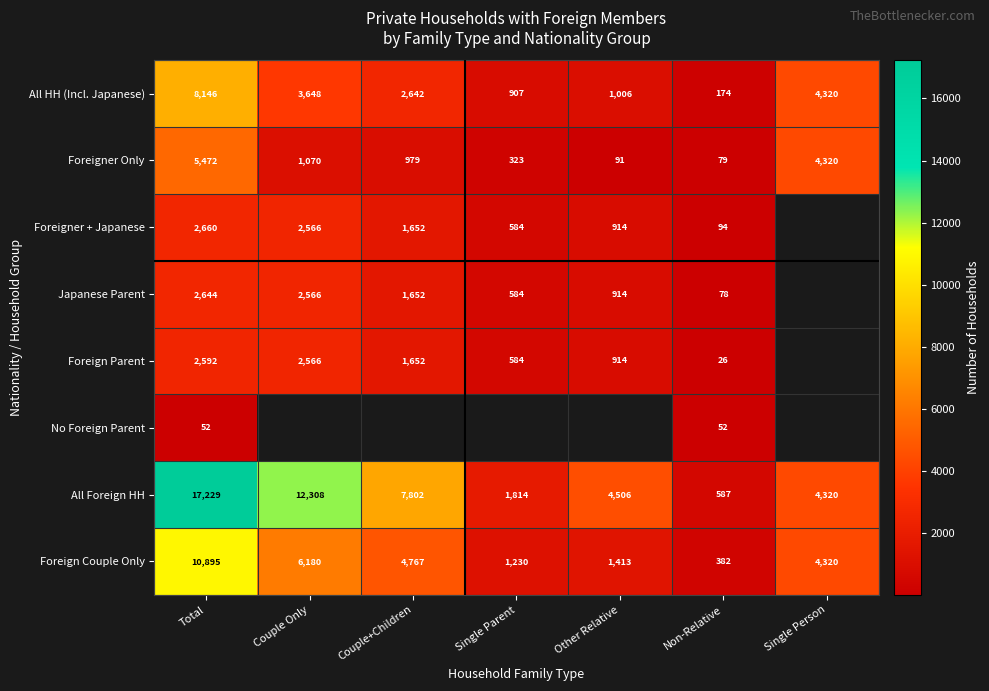

List the labels in order of All Foreign HH value, smallest first.

Non-Relative, Single Parent, Single Person, Other Relative, Couple+Children, Couple Only, Total